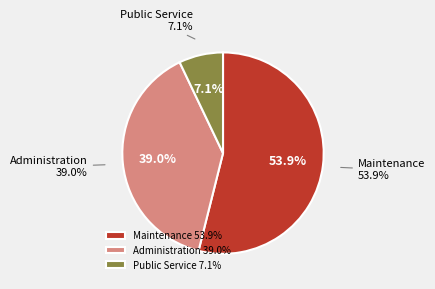

How much of the chart is everything except Public Service?

92.9%